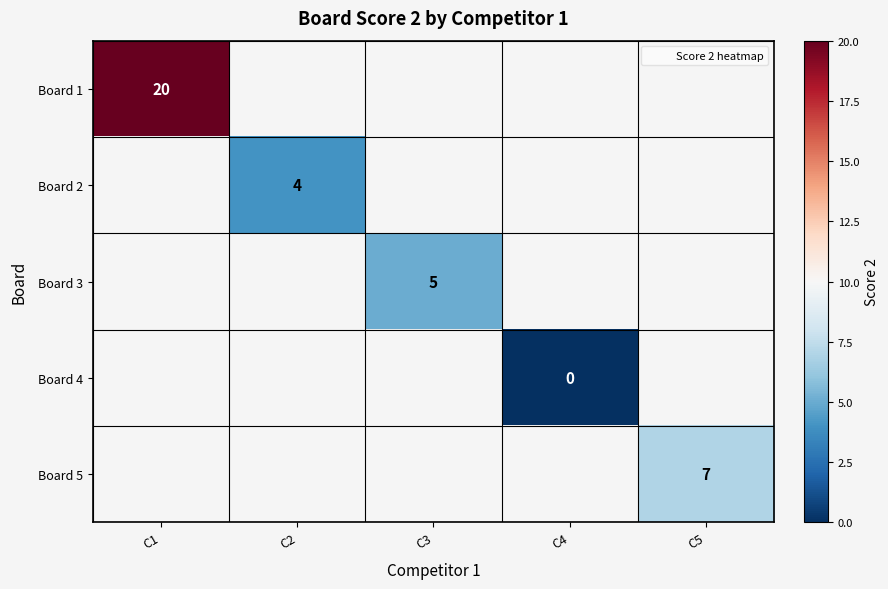

How many data points does each series have?

5